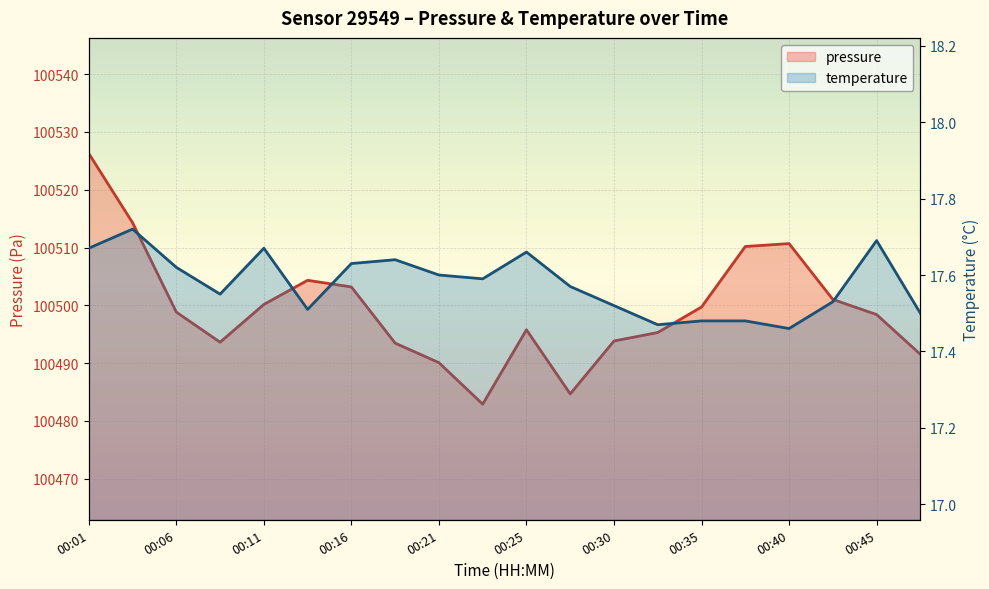

Read the pressure value at 00:21.

100490.1